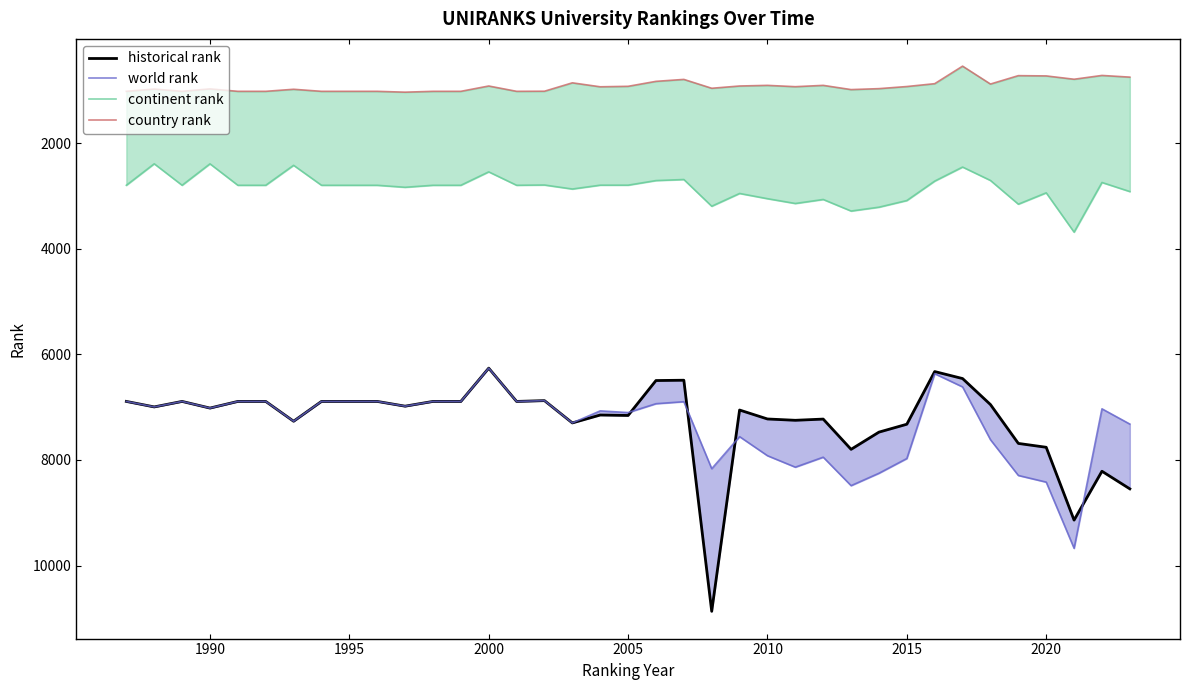

True or false: historical rank has a value of 4638.2 at 10.

False